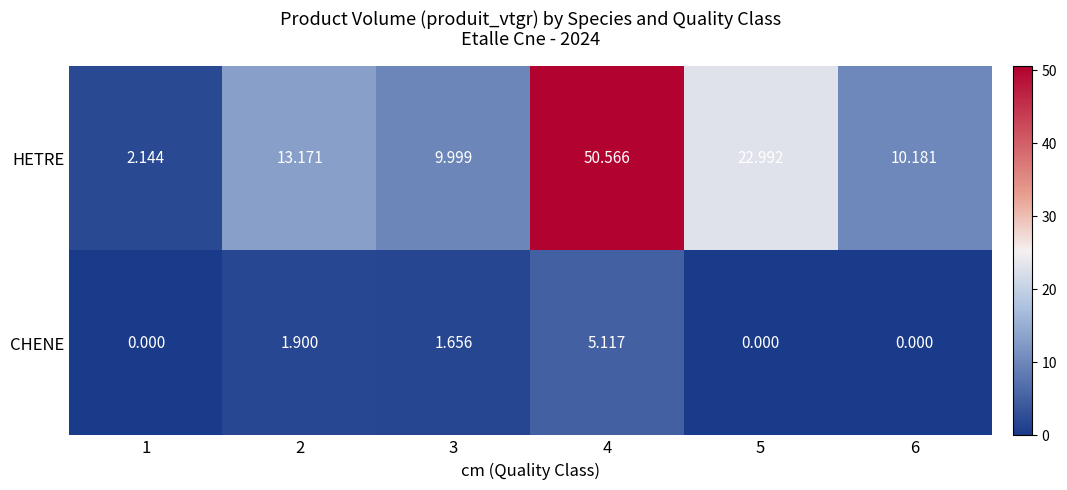

Which series has the largest range (max minus min)?

HETRE